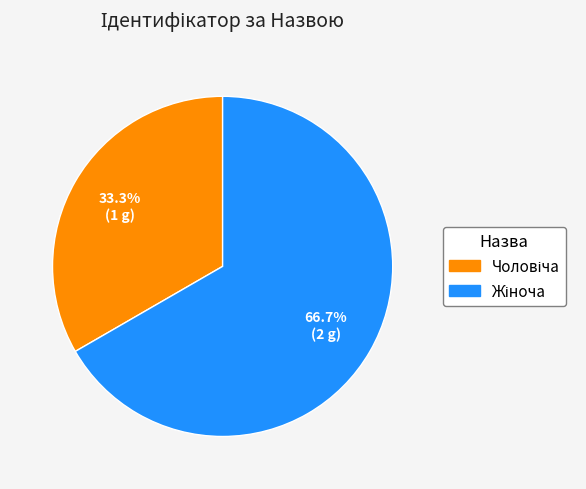

Is there a majority slice in this chart?

Yes